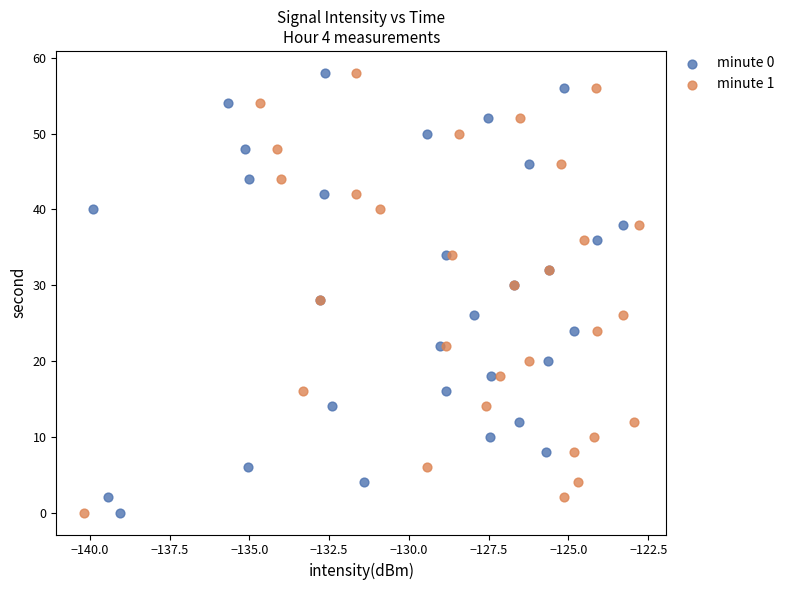

What are all the series names shown in the legend?

minute 0, minute 1